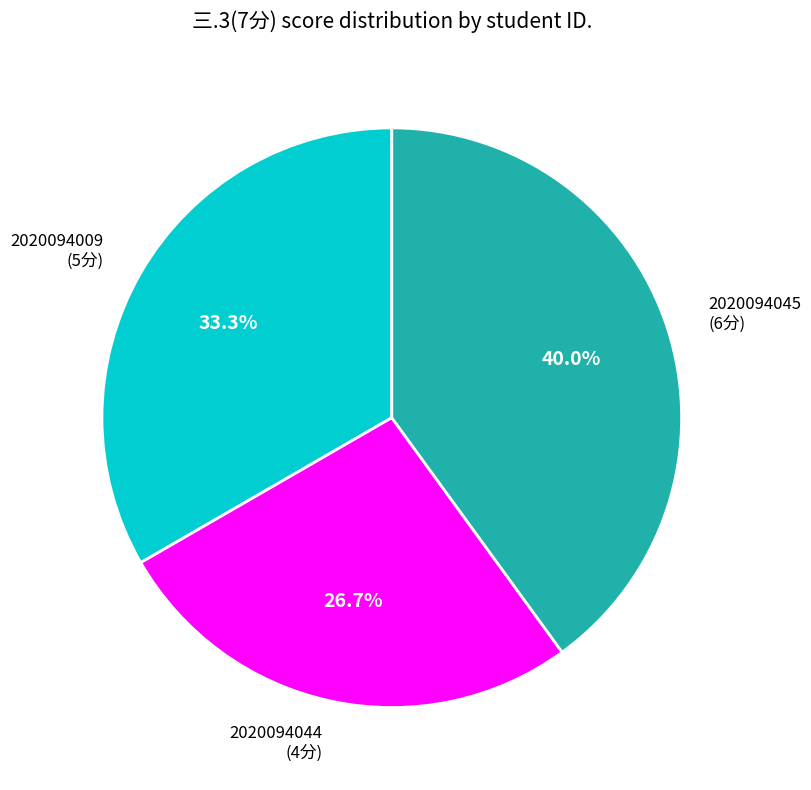

How many slices are in this pie chart?

3